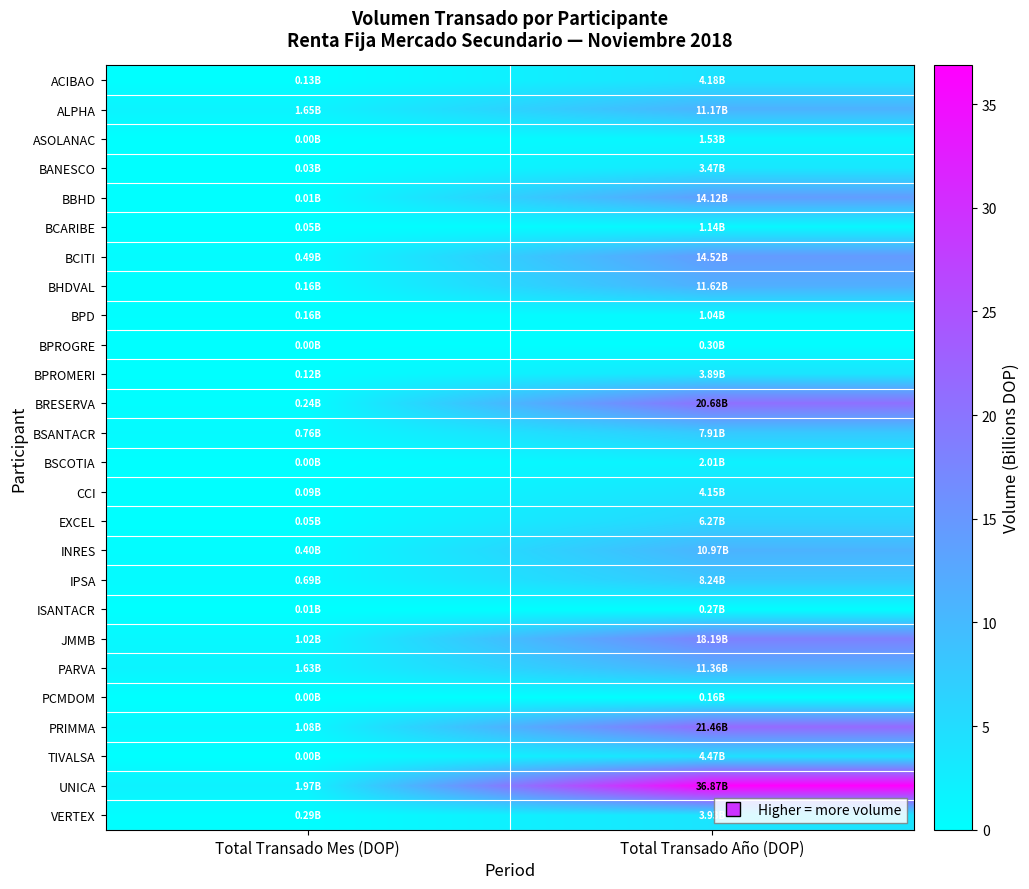

Which has a higher value, Total Transado Año (DOP) or Total Transado Mes (DOP)?

Total Transado Año (DOP)